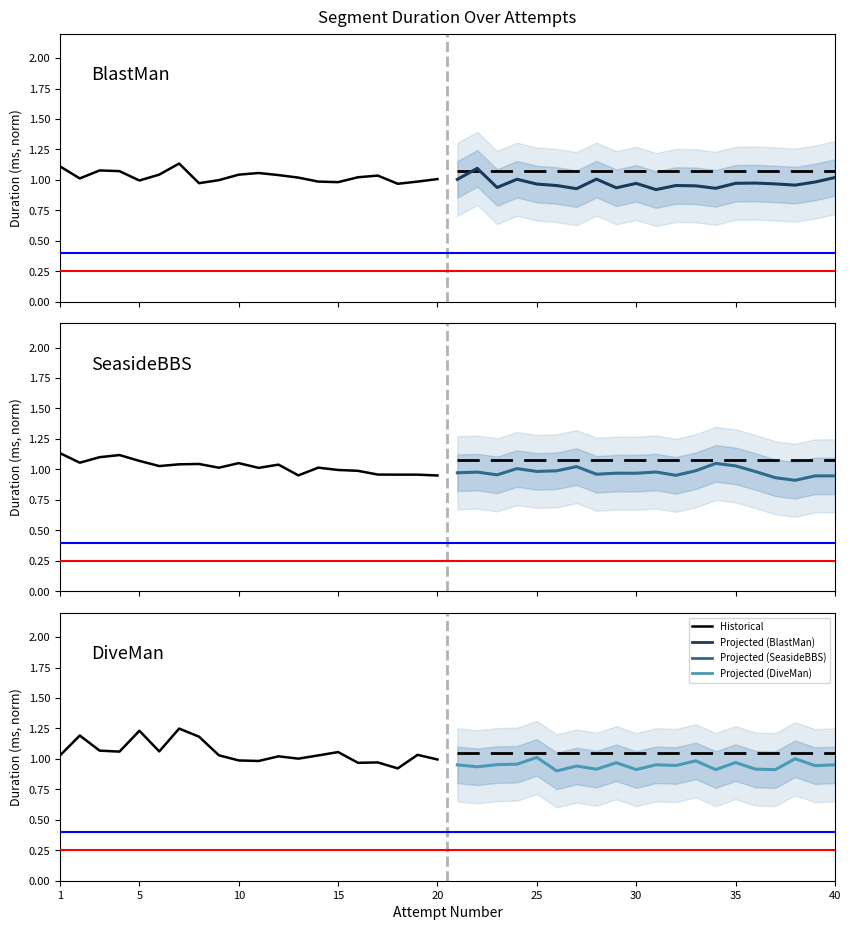

Is it true that BlastMan historical equals 0.3 at 17?

False